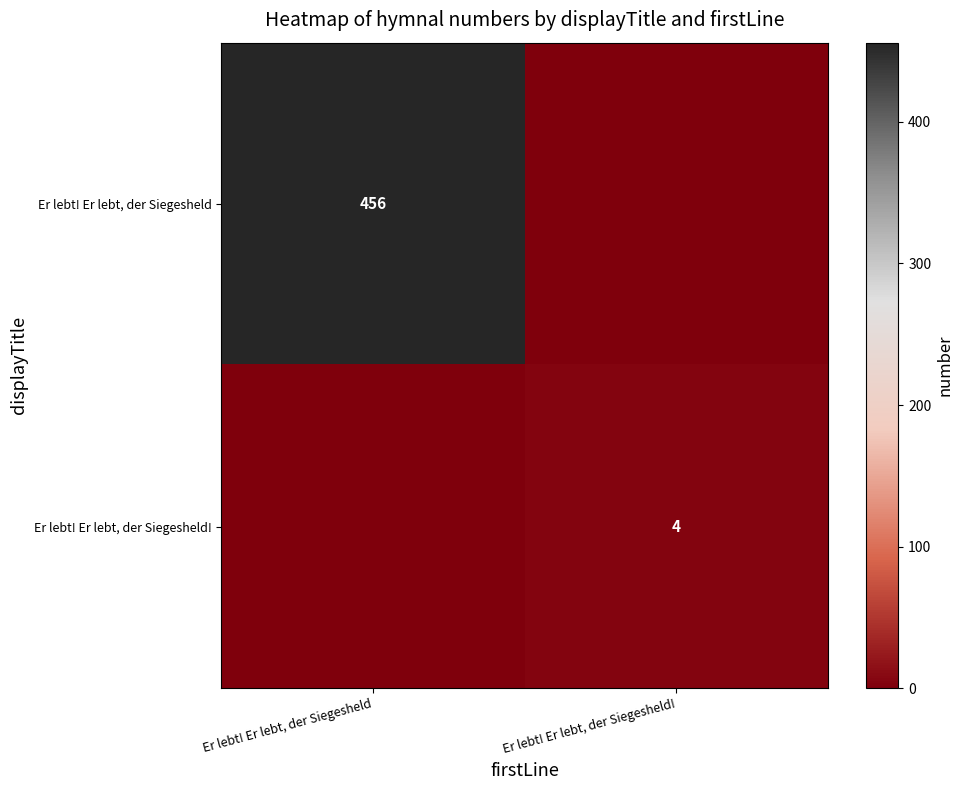

True or false: Er lebt! Er lebt, der Siegesheld! has a value of 4 at Er lebt! Er lebt, der Siegesheld!.

True